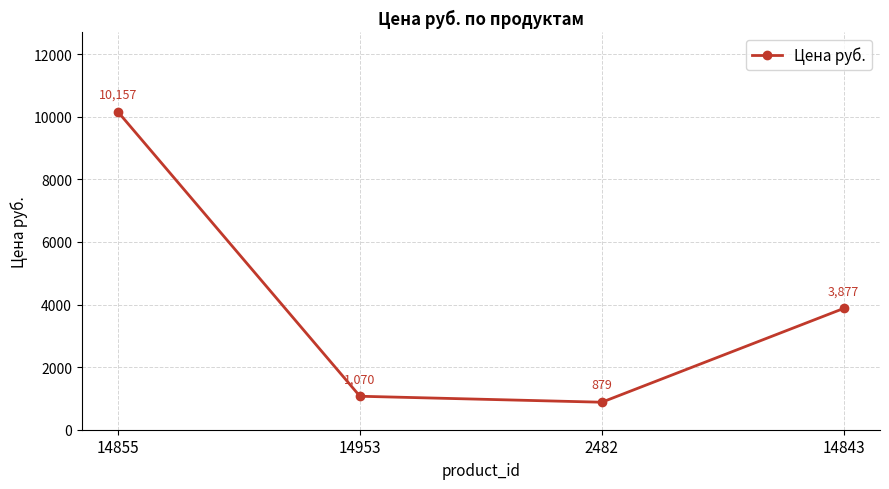

At which category does the data reach its first local valley?

2482